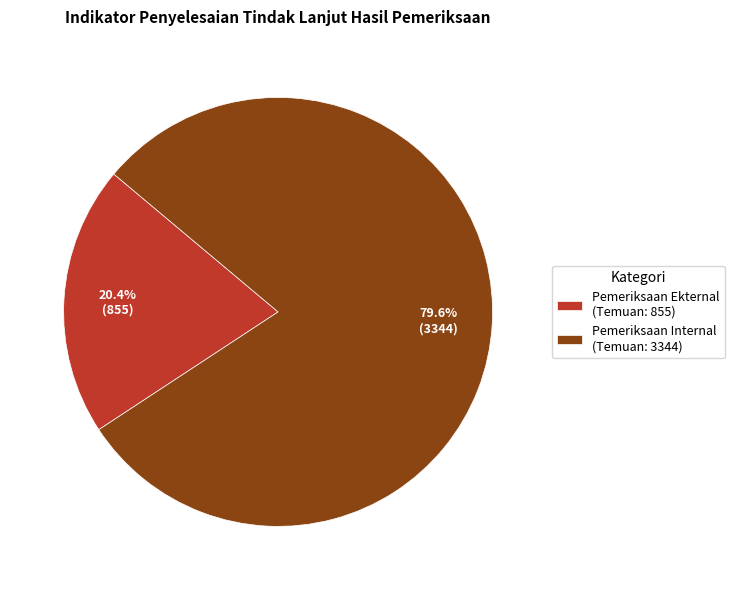

Approximately how many times larger is the value at Pemeriksaan Ekternal (Temuan: 855) compared to Pemeriksaan Internal (Temuan: 3344)?

0.3